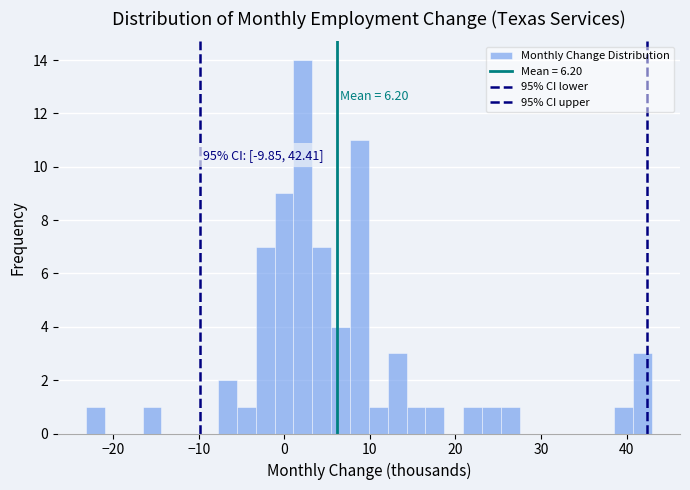

Around what value on the x-axis is the tallest bar? Give the approximate position of its centre, as read against the axis.

2